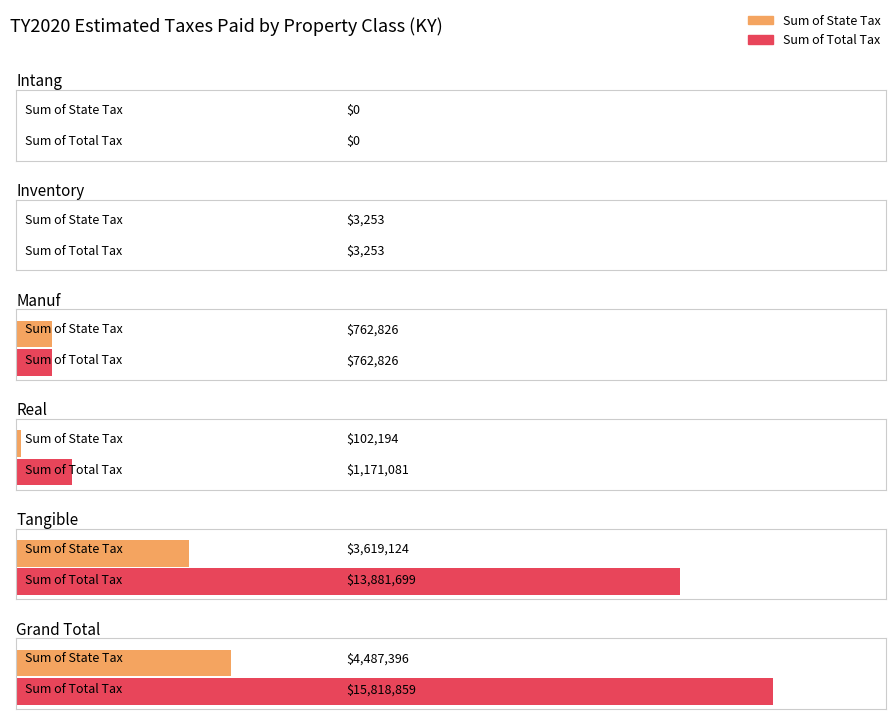

How many positive values does the Sum of State Tax series have?

5